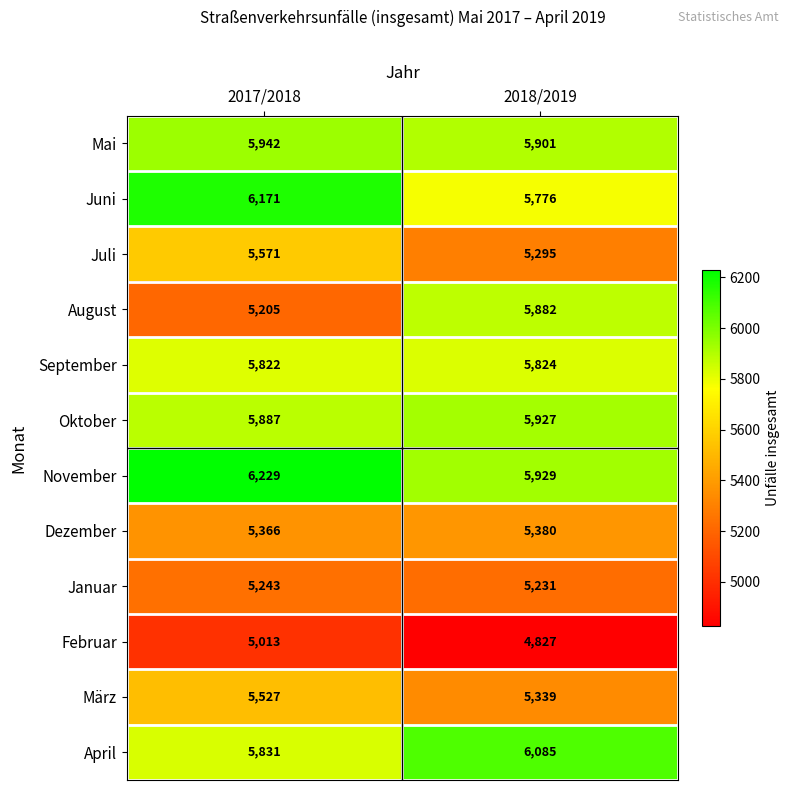

Which series has the largest total across all categories?

November